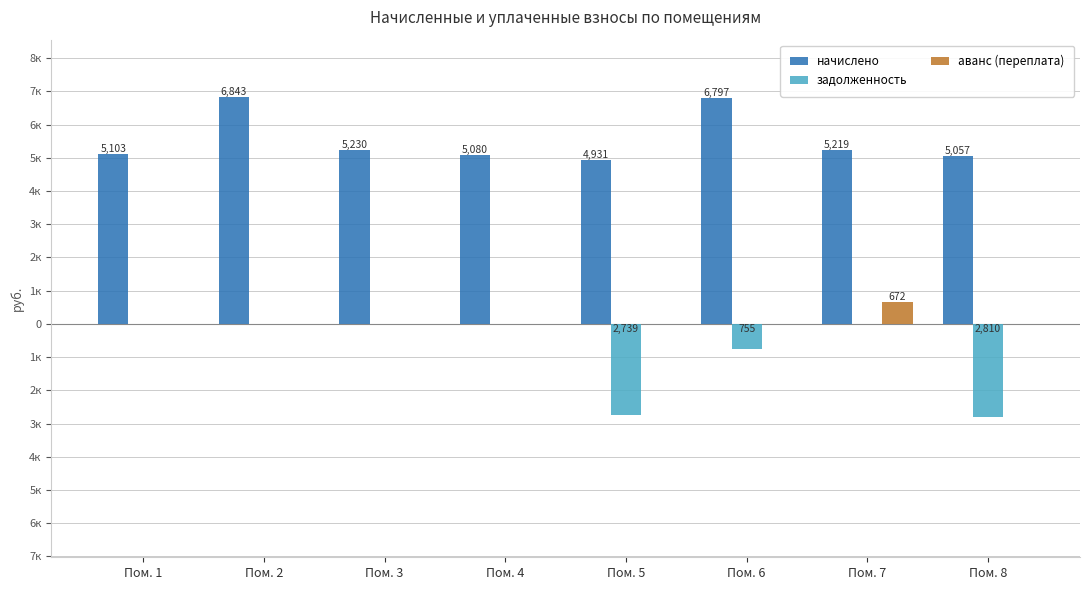

The value of задолженность at Пом. 2 is 0.0. True or false?

True